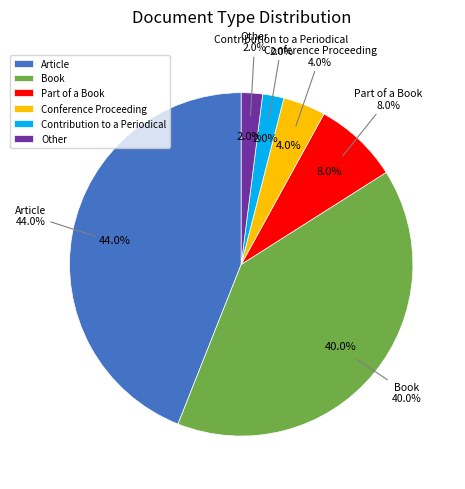

To the nearest percent, what is the difference between the Conference Proceeding and Article slice percentages?

40%